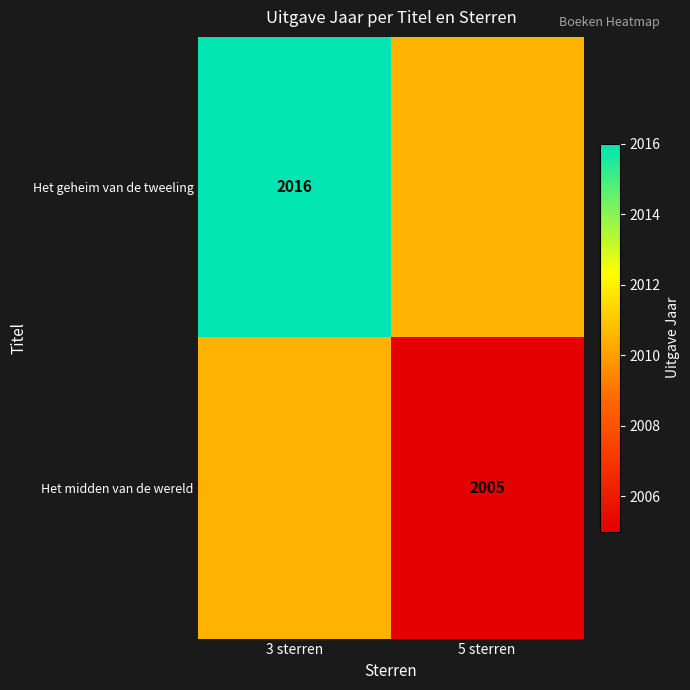

The value of Het midden van de wereld at 5 sterren is 2005.0. True or false?

True